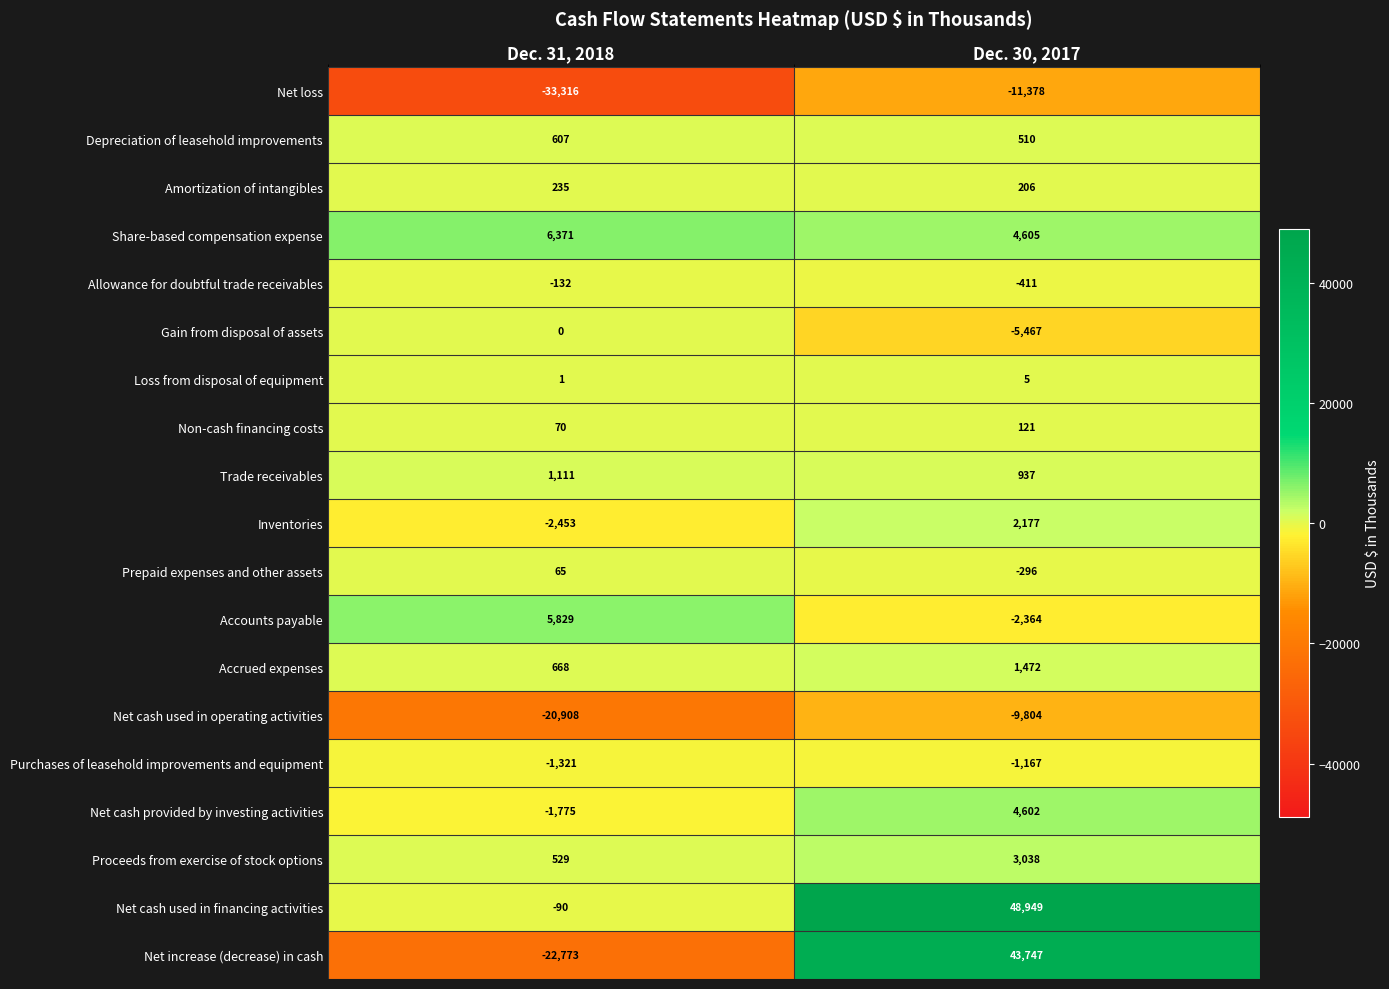

What is the approximate value of Net increase (decrease) in cash at Dec. 30, 2017, to the nearest 50?

43750